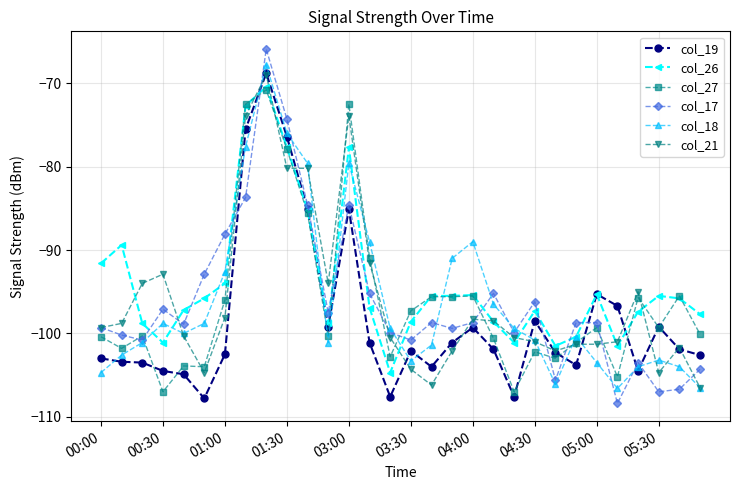

Which series has the largest range (max minus min)?

col_17